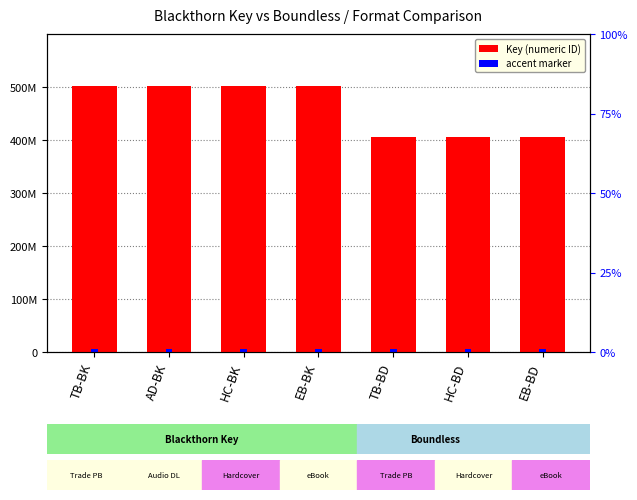

Read the value at EB-BD.

406214723